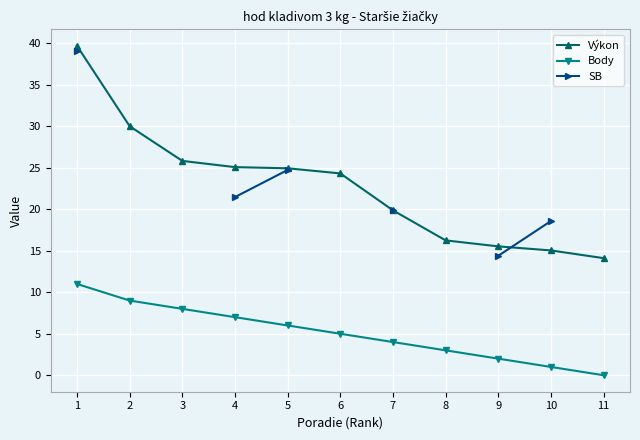

At which category is the sum across all series the highest?

1